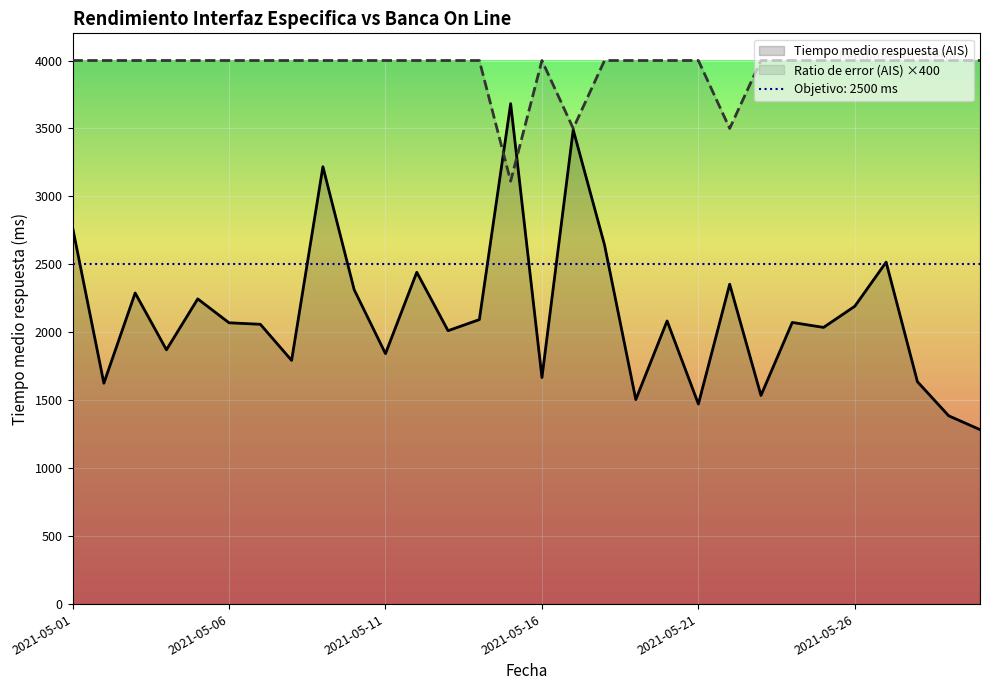

What is the highest value of the Ratio de error (AIS) ×400 series?

4000.0